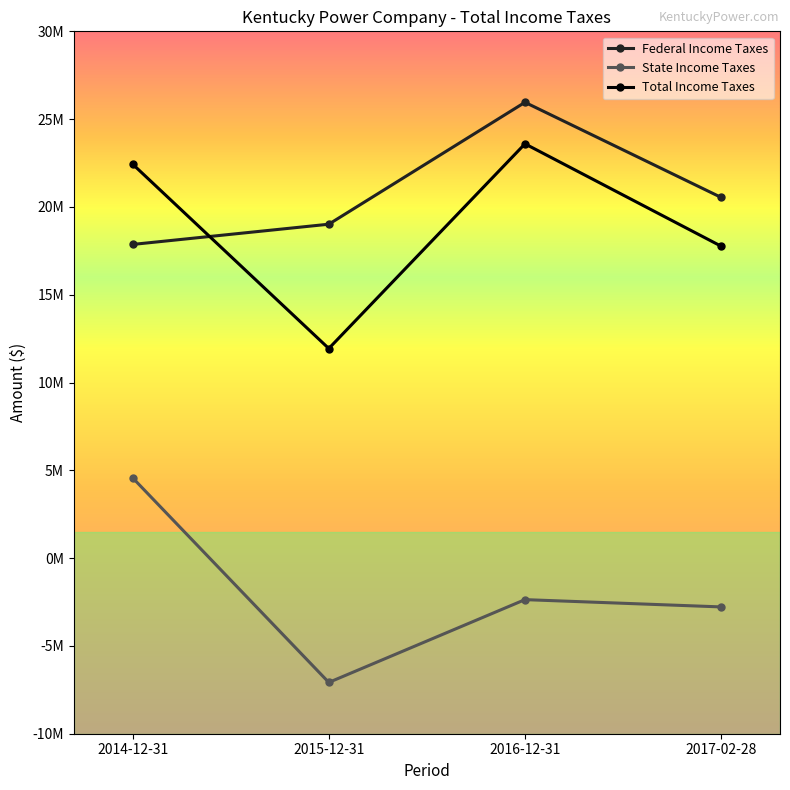

What is the lowest value of the Federal Income Taxes series?

17864198